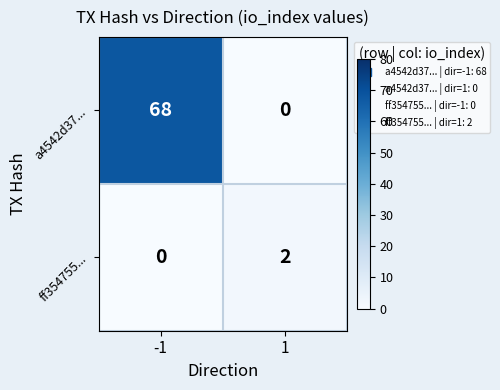

The value of a4542d37... at -1 is 68. True or false?

True